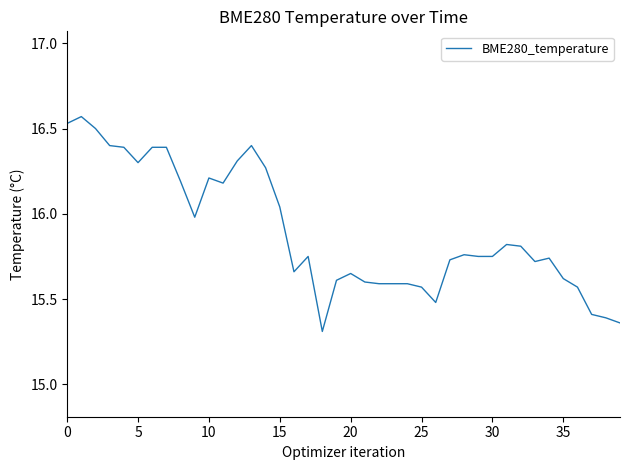

What is the smallest value displayed?

15.3